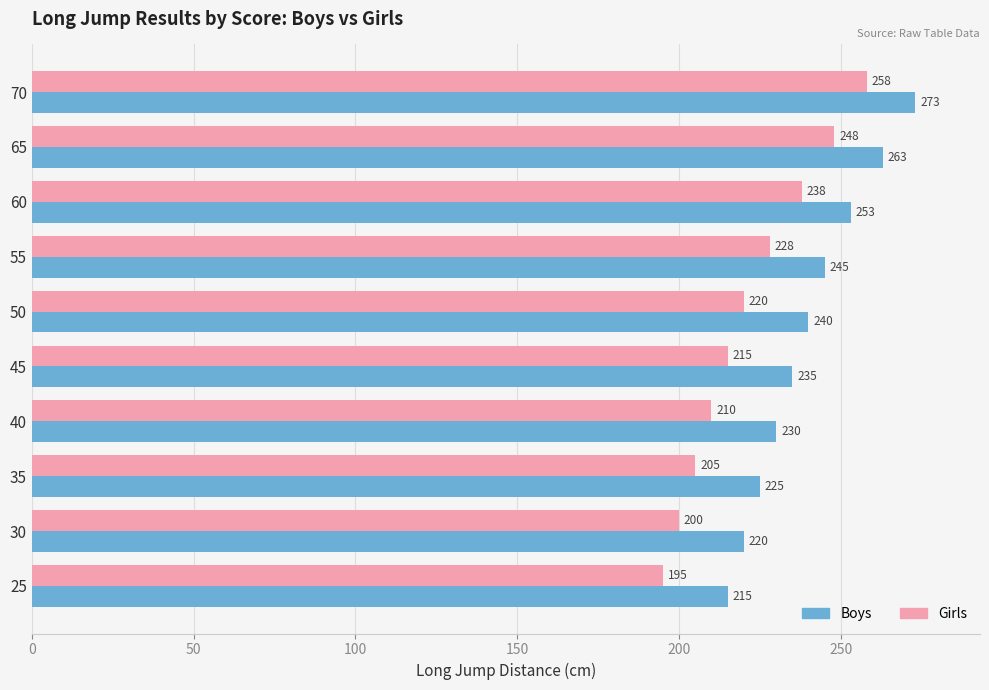

At which category is the sum across all series the highest?

70